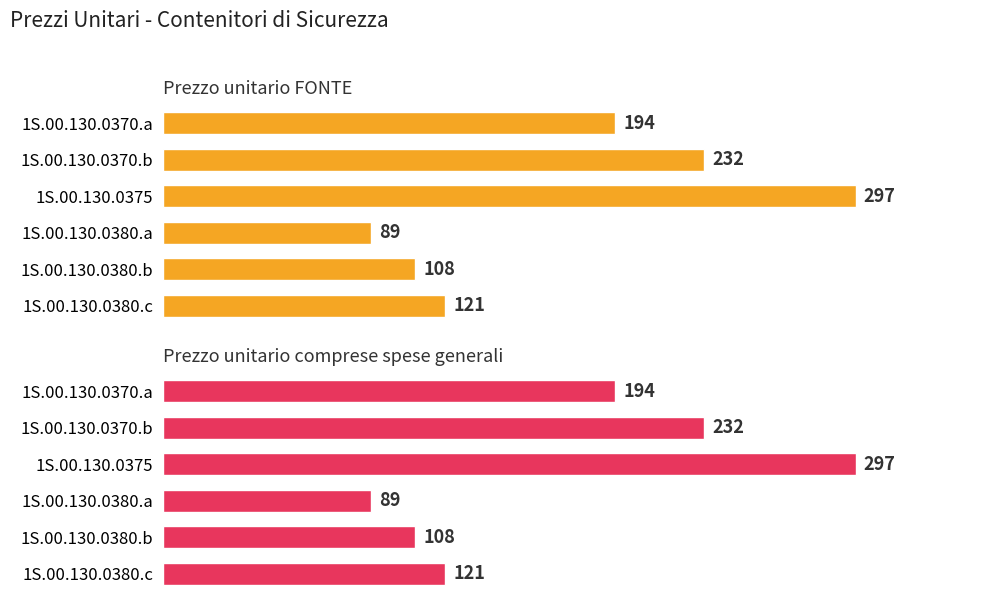

Which series has the largest total across all categories?

Prezzo unitario FONTE